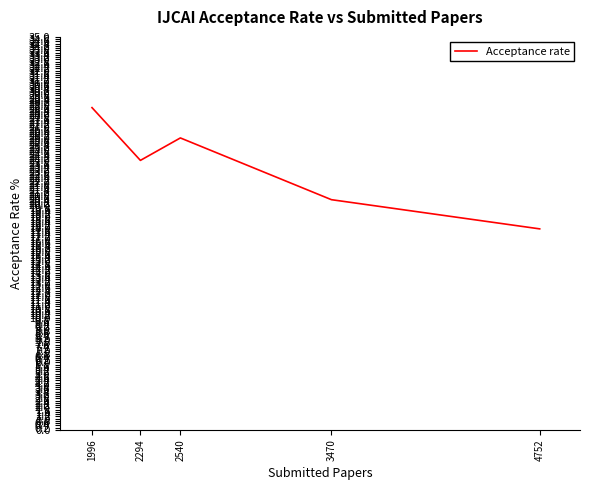

Between 1996 and 2540, which is larger?

1996